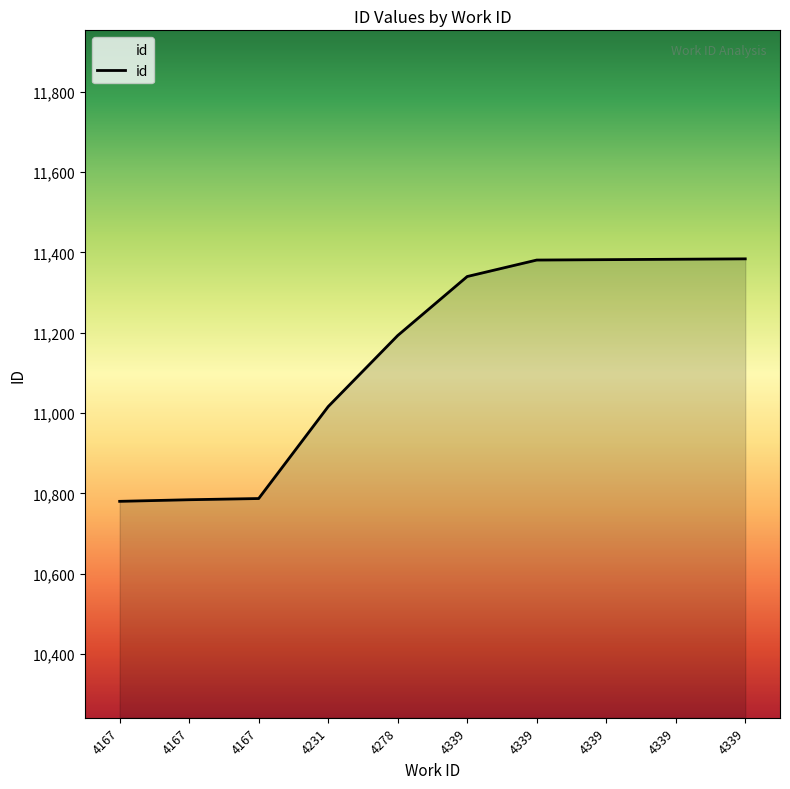

What is the maximum value shown in the chart?

11384